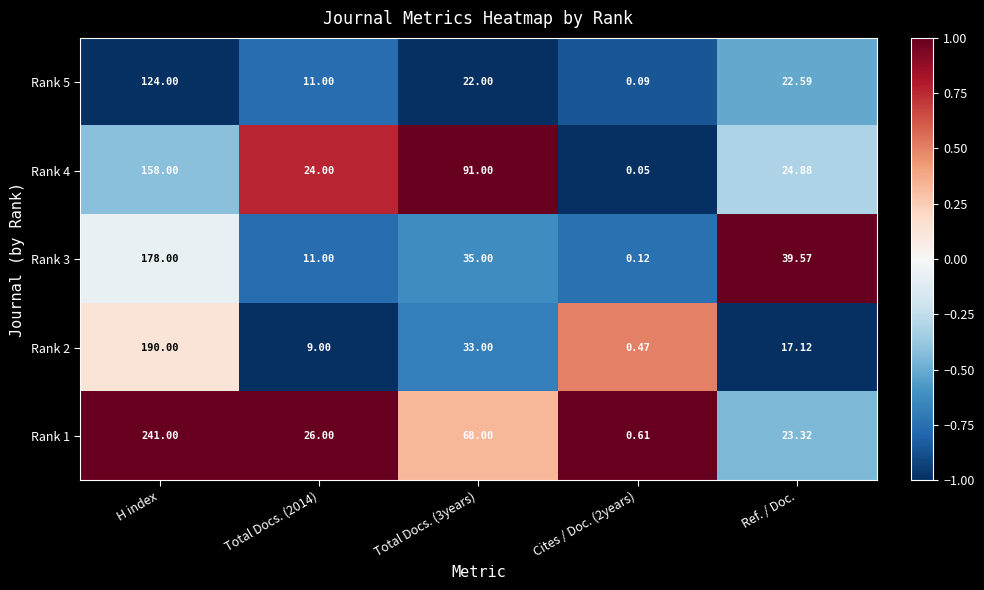

Which category has the highest value in the Rank 1 series?

H index